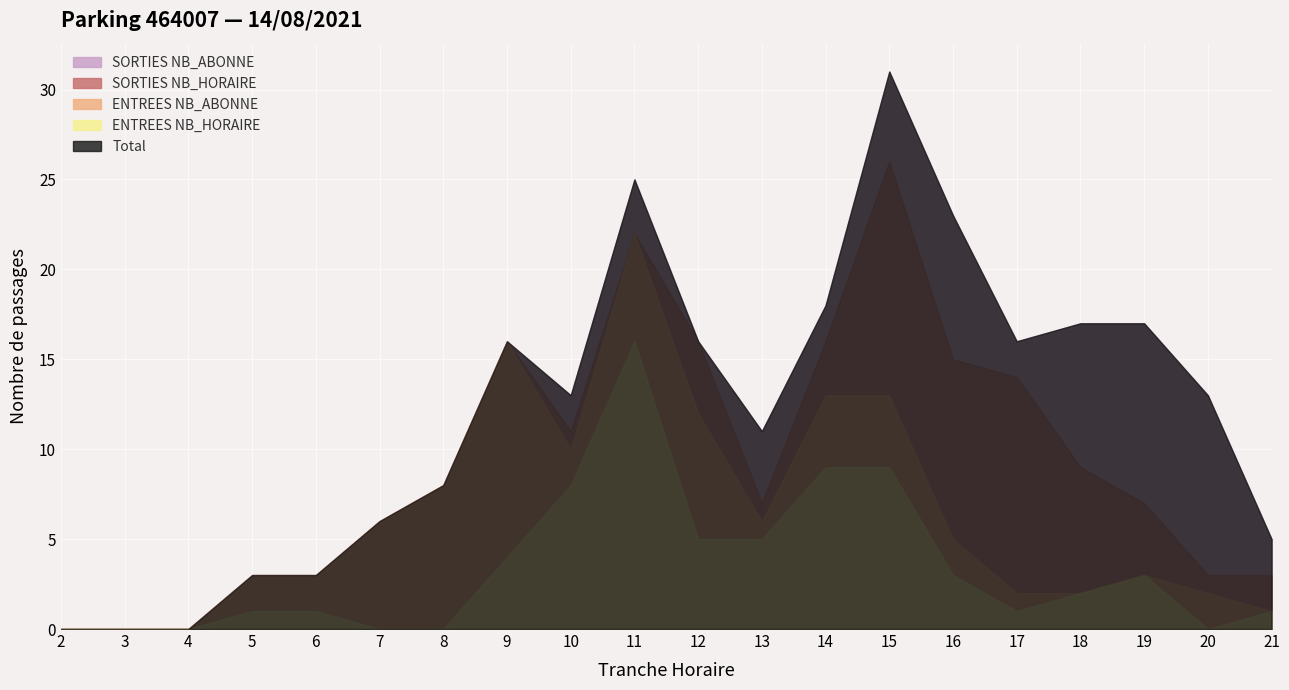

What is the value of the ENTREES NB_ABONNE point at the 8th from the left?

12